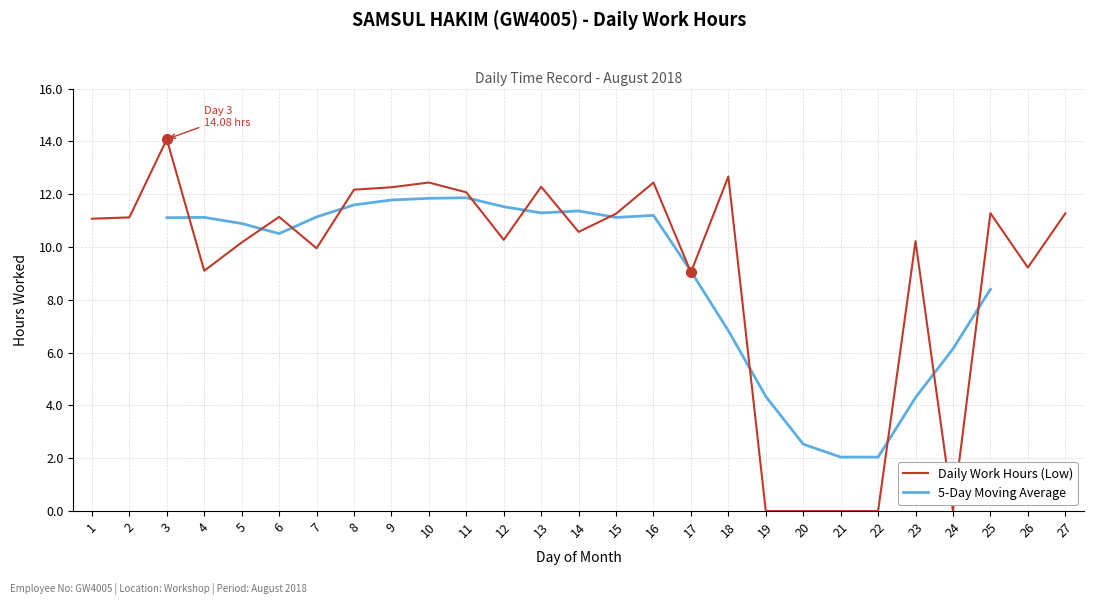

How many values are above zero?

22